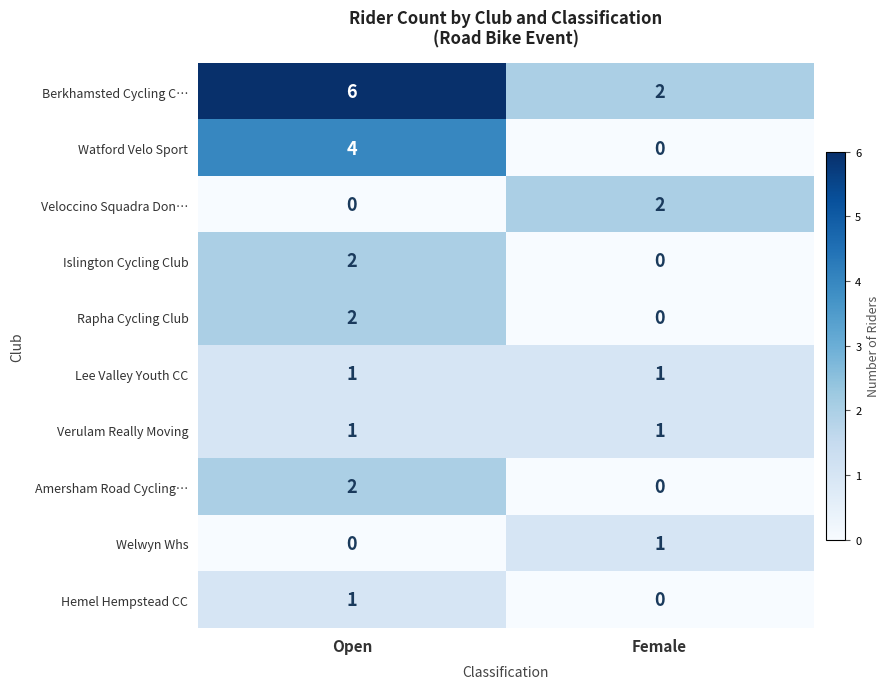

What is the total value across all series at Female?

7